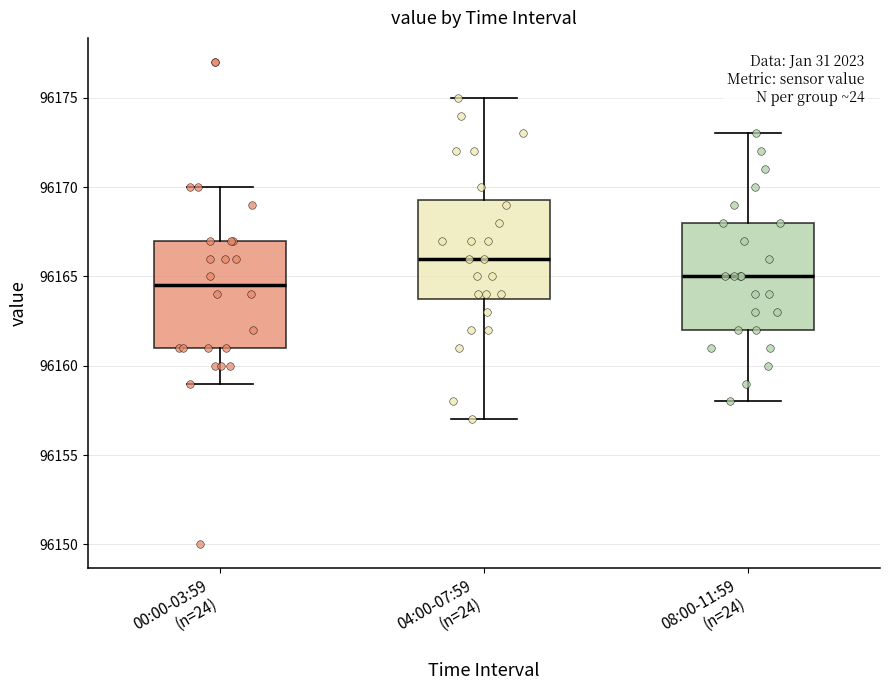

Where does the upper whisker of the box for 00:00-03:59 (n=24) end on the y-axis? The values are not printed on the chart, so give them approximately, as read against the axis.

96170.0